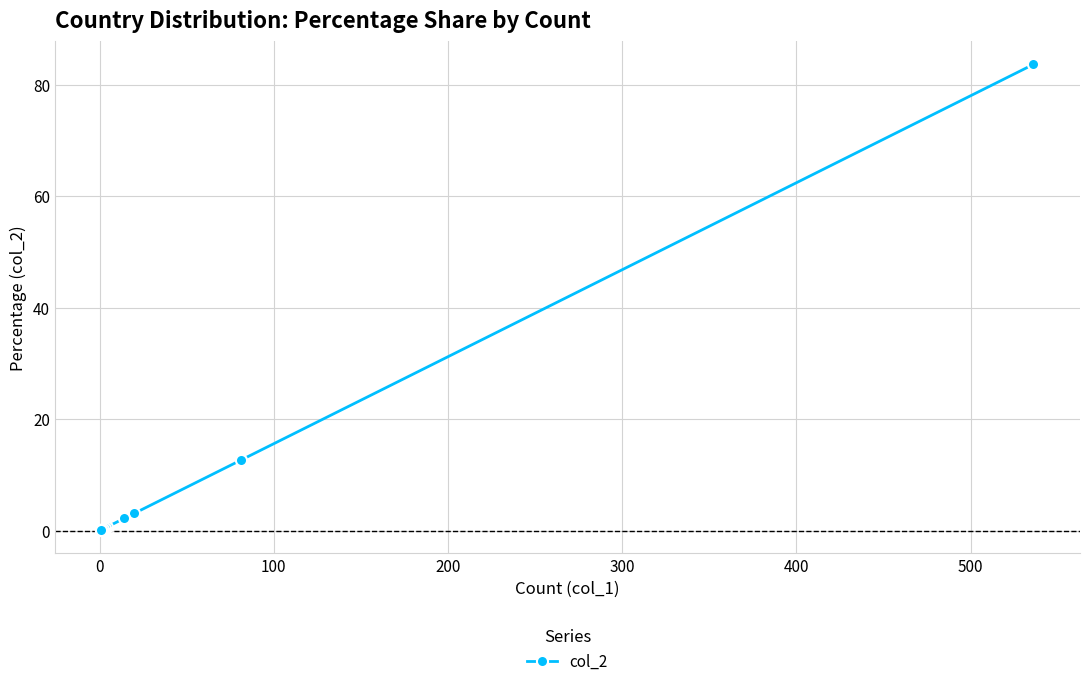

True or false: the data has more than 0 interior local peaks.

False